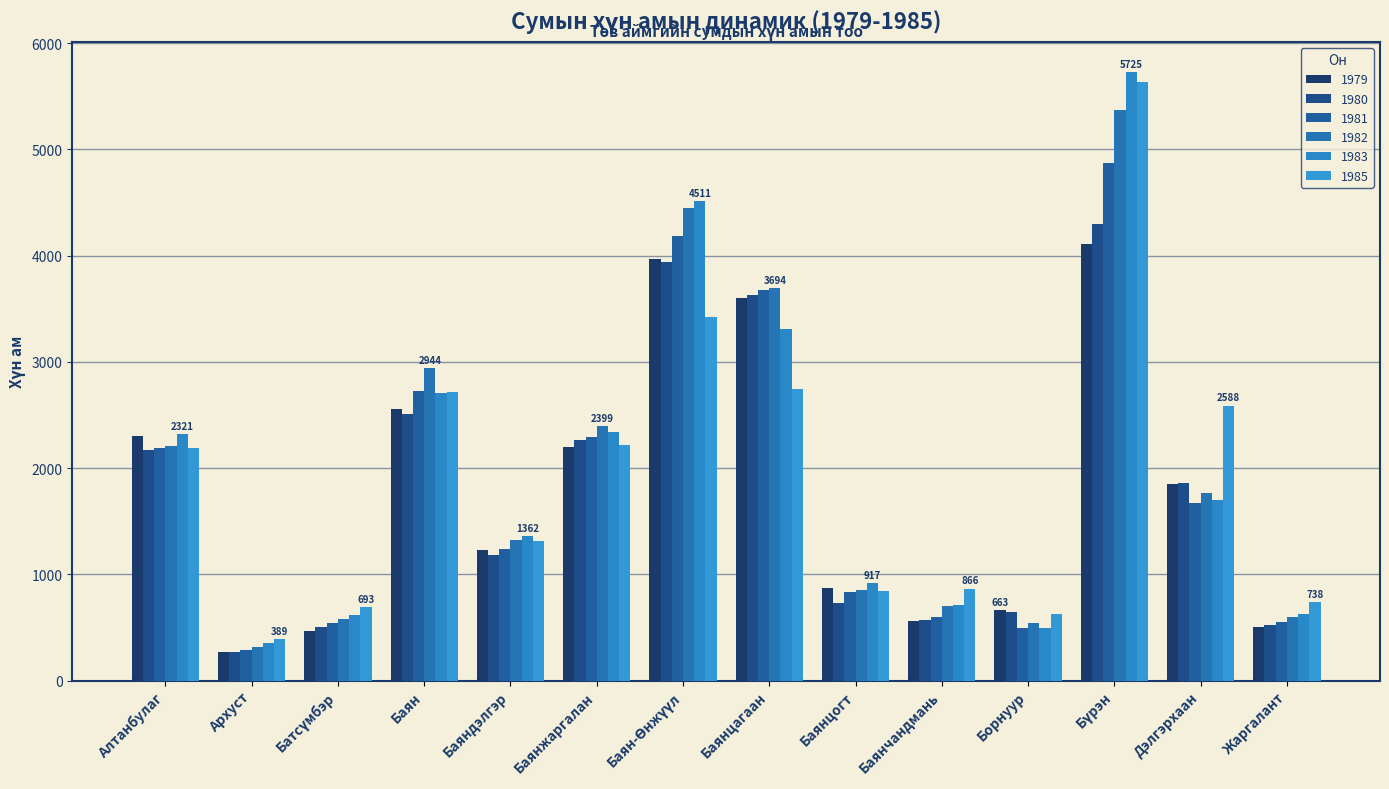

What is the difference between the maximum and minimum values in the 1982 series?

5054